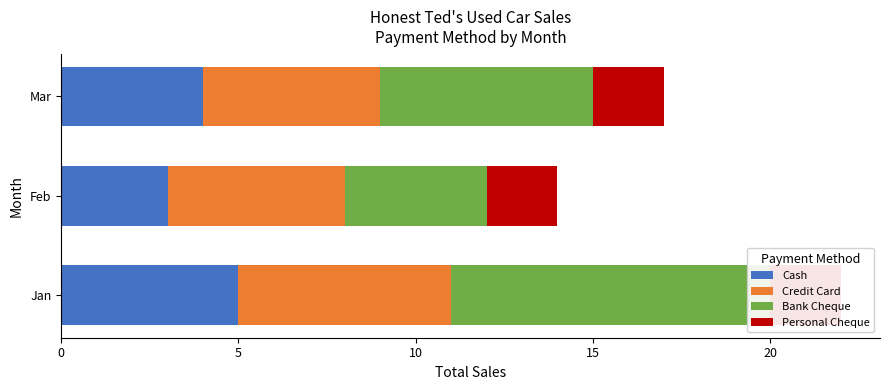

What are all the series names shown in the legend?

Cash, Credit Card, Bank Cheque, Personal Cheque